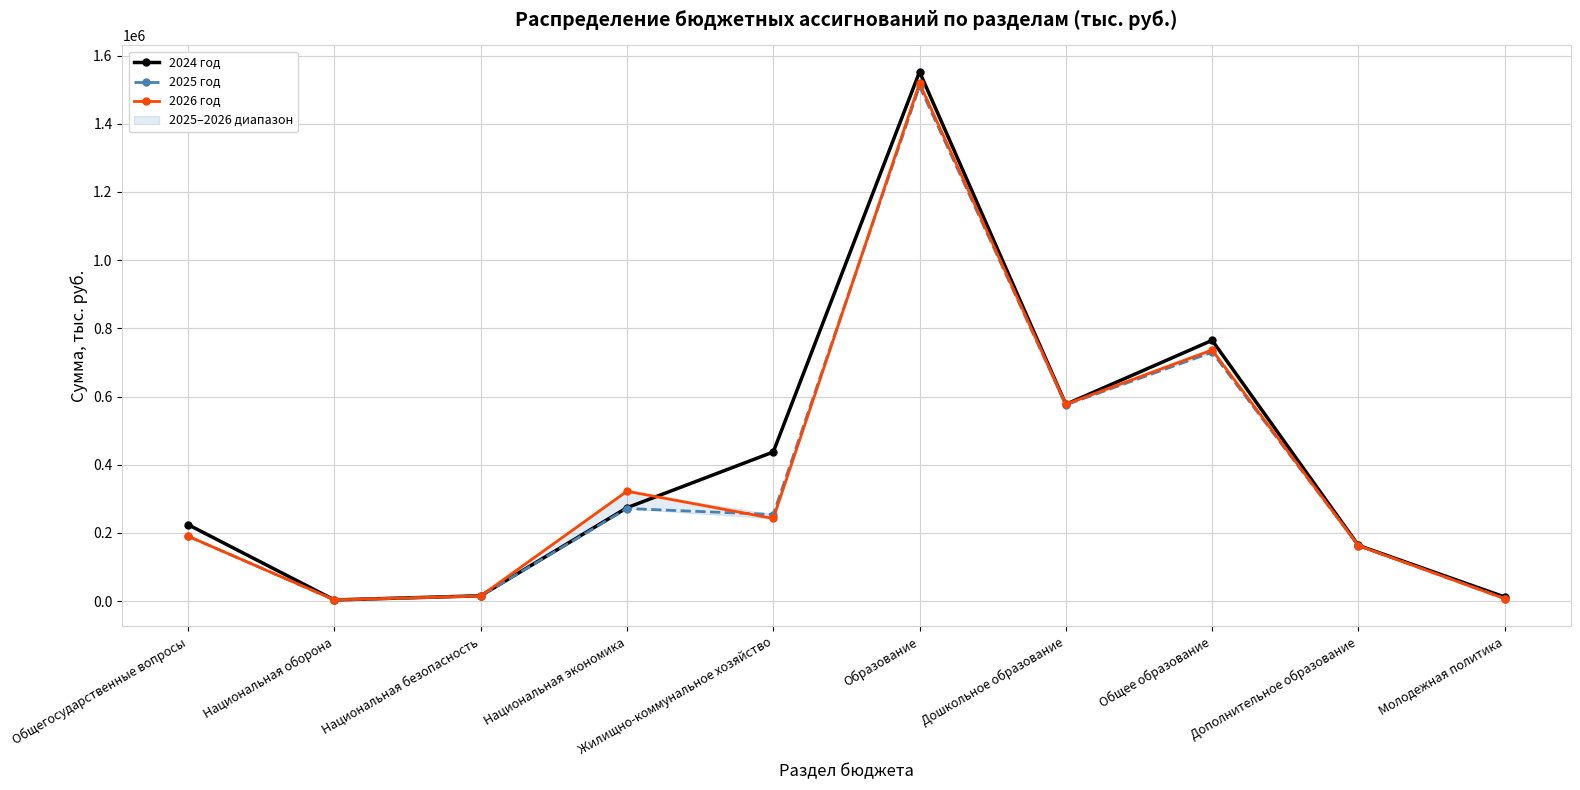

Which category has the highest value in the 2026 год series?

Образование